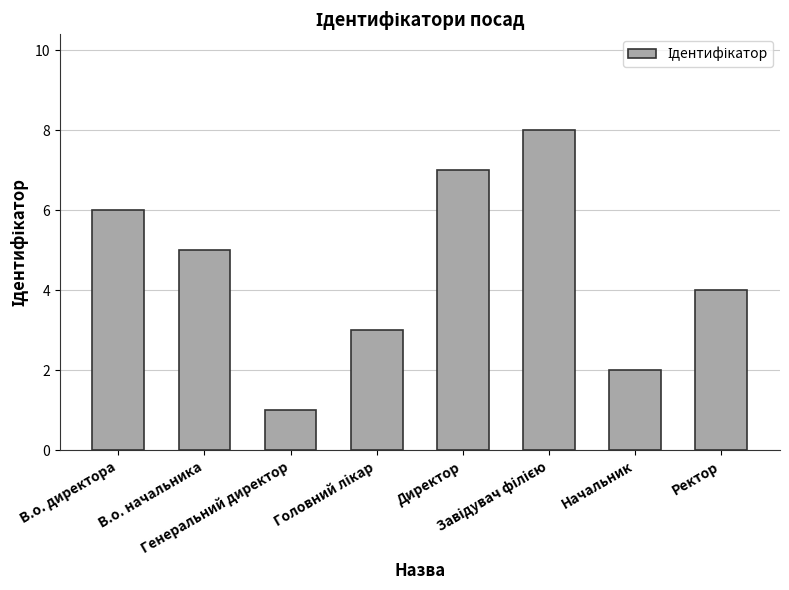

What is the minimum value shown in the chart?

1